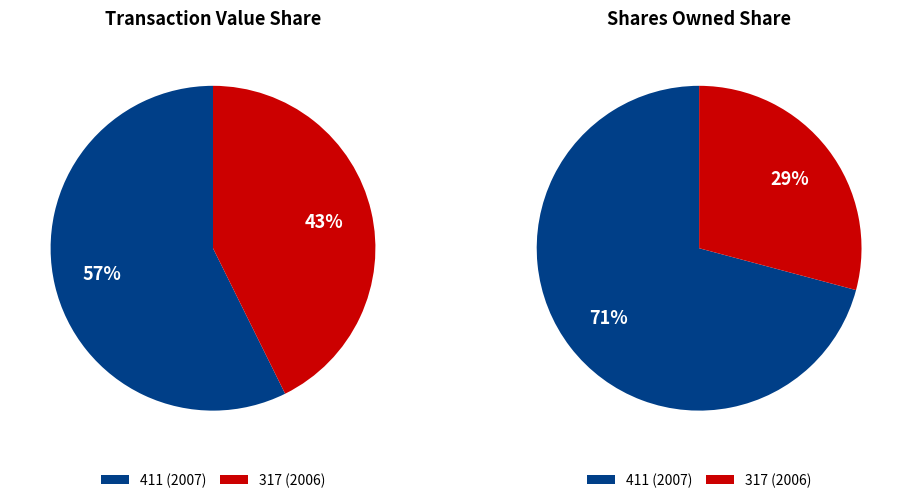

What is the ratio of the value at 411 (2007) to the value at 317 (2006)?

1.3